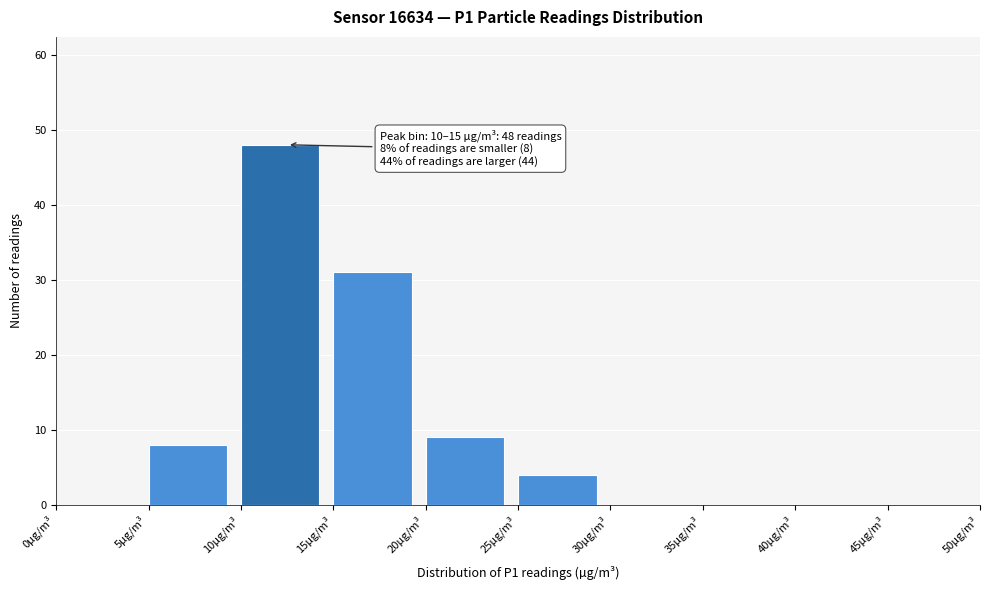

Which range on the x-axis has the tallest bar?

10 to 15